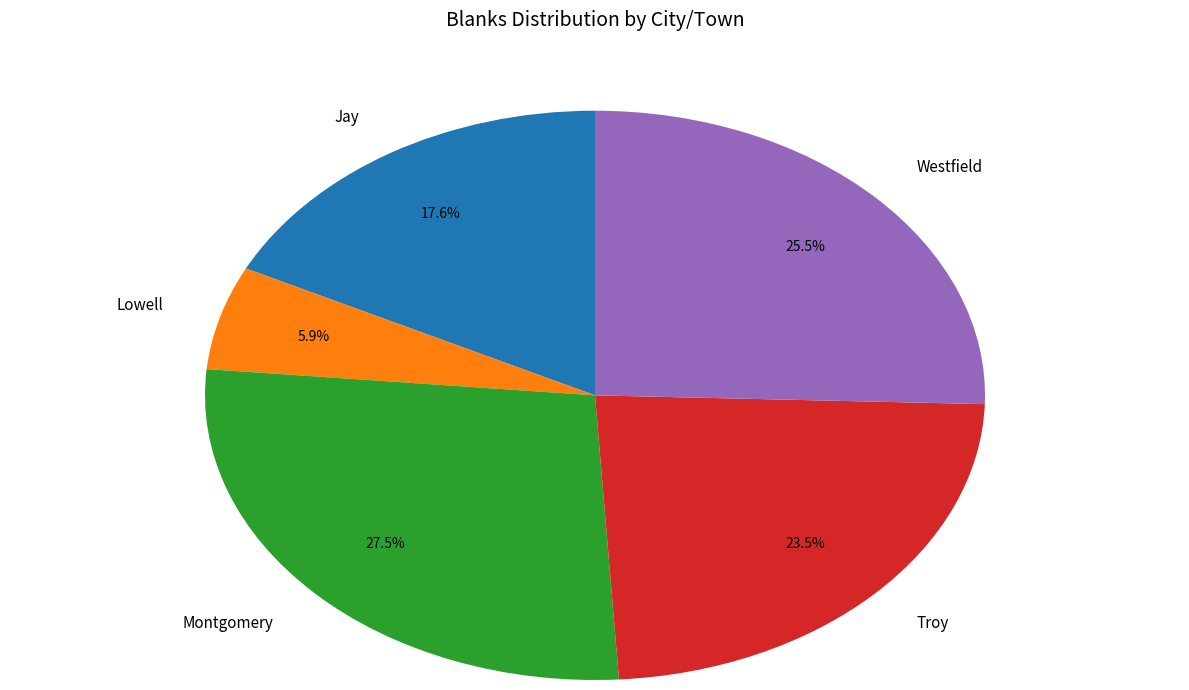

Do Jay and Westfield together represent more than half of the pie?

No